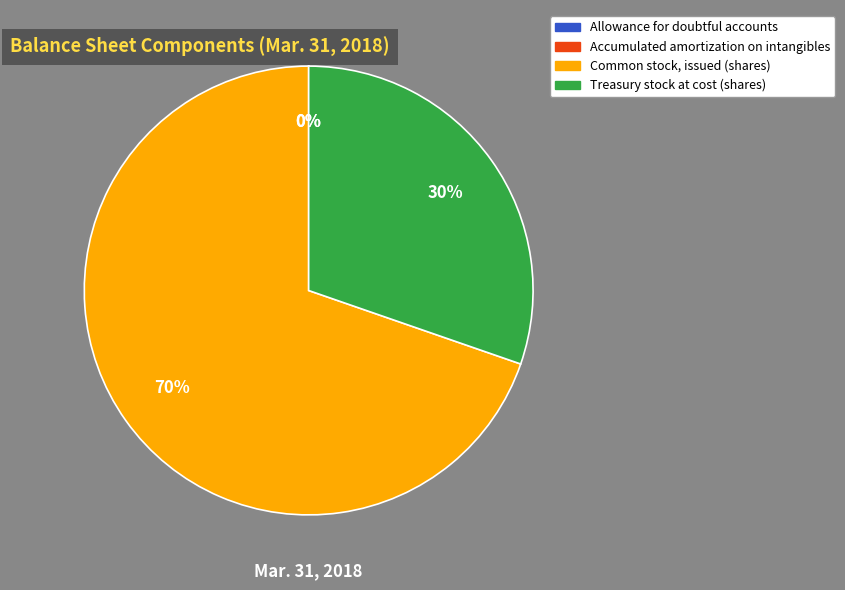

Does any single category account for the majority?

Yes